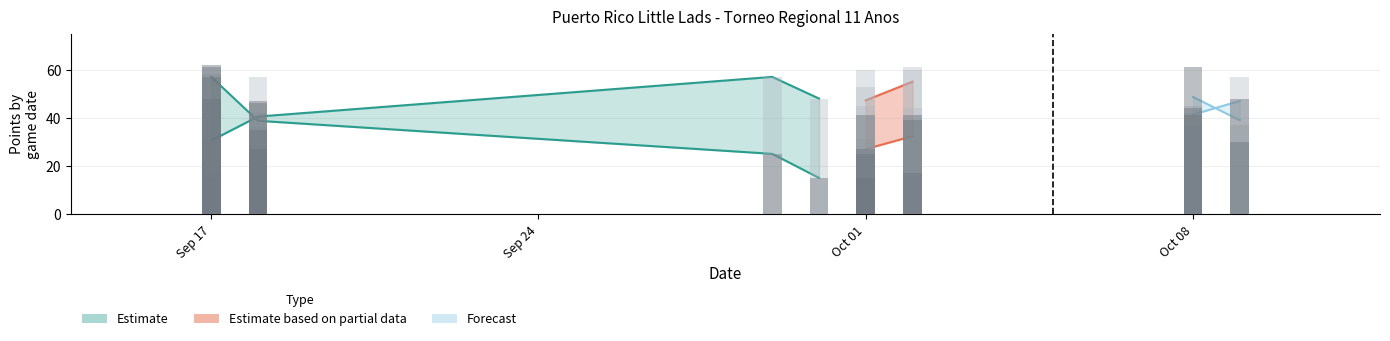

What is the greatest value displayed?

62